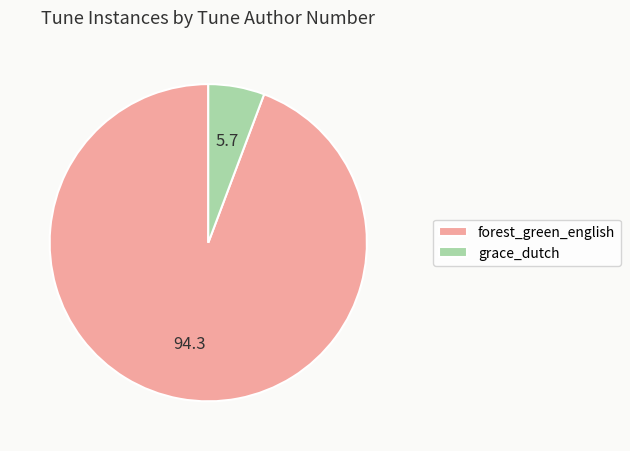

Is the sum of forest_green_english and grace_dutch greater than half?

Yes